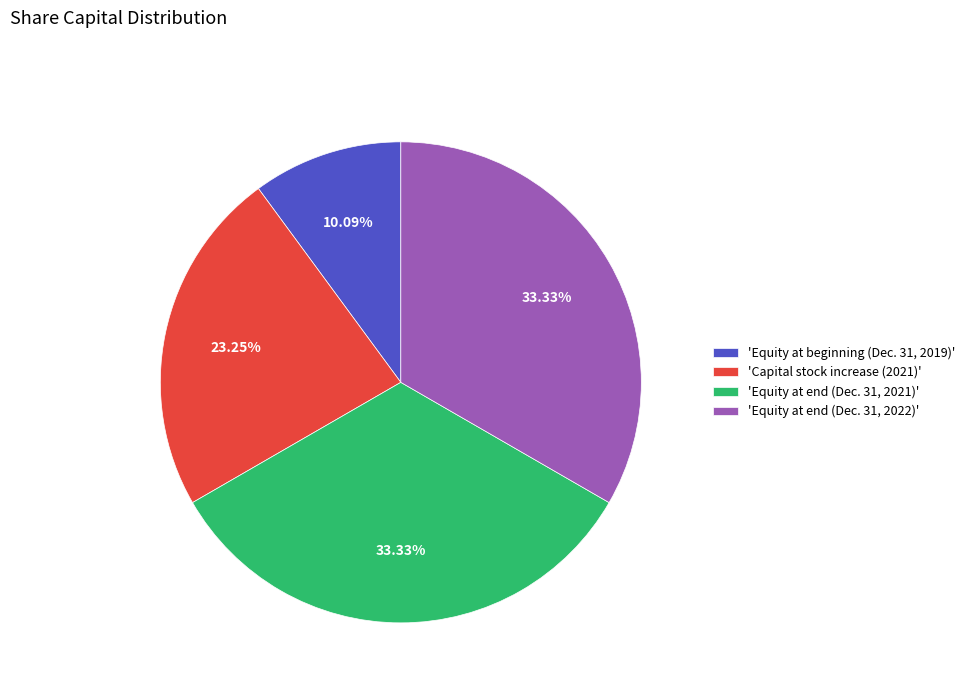

Count the number of slices in the pie.

4